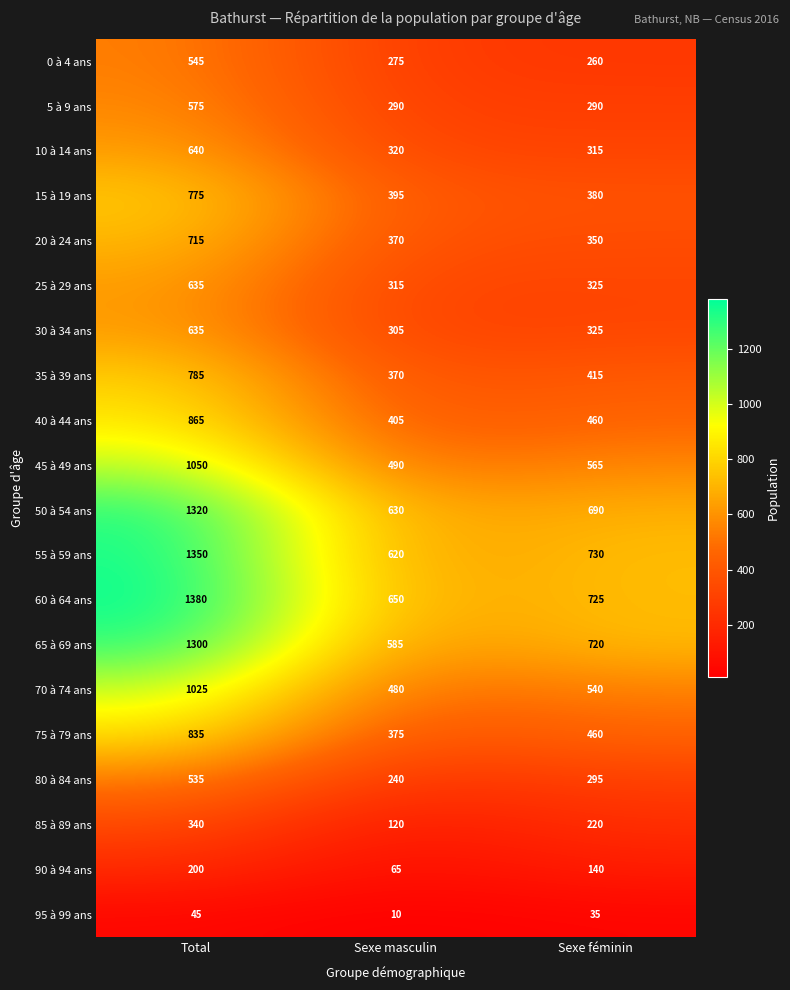

What is the difference between the highest and lowest values at Sexe masculin?

640